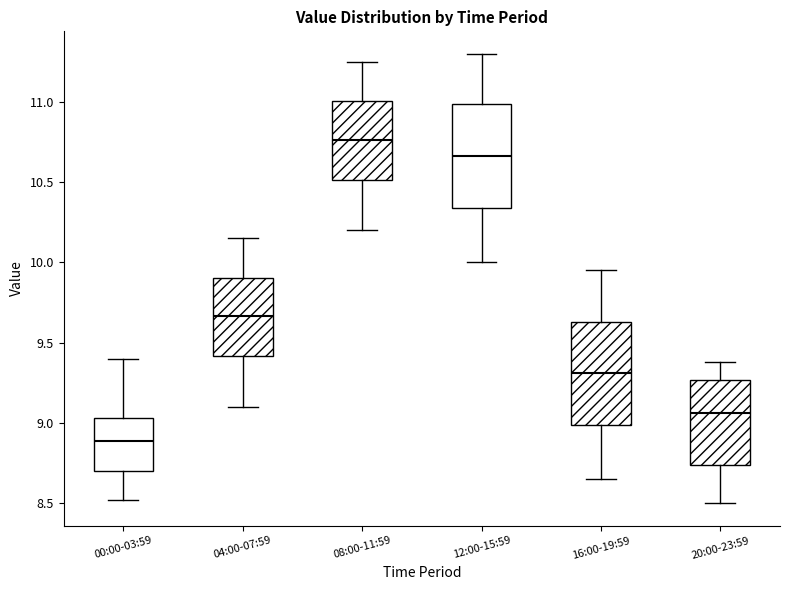

Reading left to right, transcribe this box plot: for each box, give where its median line is, the range the box spans, and where its two whiskers end, as read against the y-axis. The values are not printed on the chart, so give them approximately, as read against the axis.

00:00-03:59: median 8.90, box 8.70 to 9.05, whiskers 8.50 to 9.40
04:00-07:59: median 9.65, box 9.40 to 9.90, whiskers 9.10 to 10.15
08:00-11:59: median 10.75, box 10.50 to 11.00, whiskers 10.20 to 11.25
12:00-15:59: median 10.65, box 10.35 to 11.00, whiskers 10.00 to 11.30
16:00-19:59: median 9.30, box 9.00 to 9.65, whiskers 8.65 to 9.95
20:00-23:59: median 9.05, box 8.75 to 9.25, whiskers 8.50 to 9.40